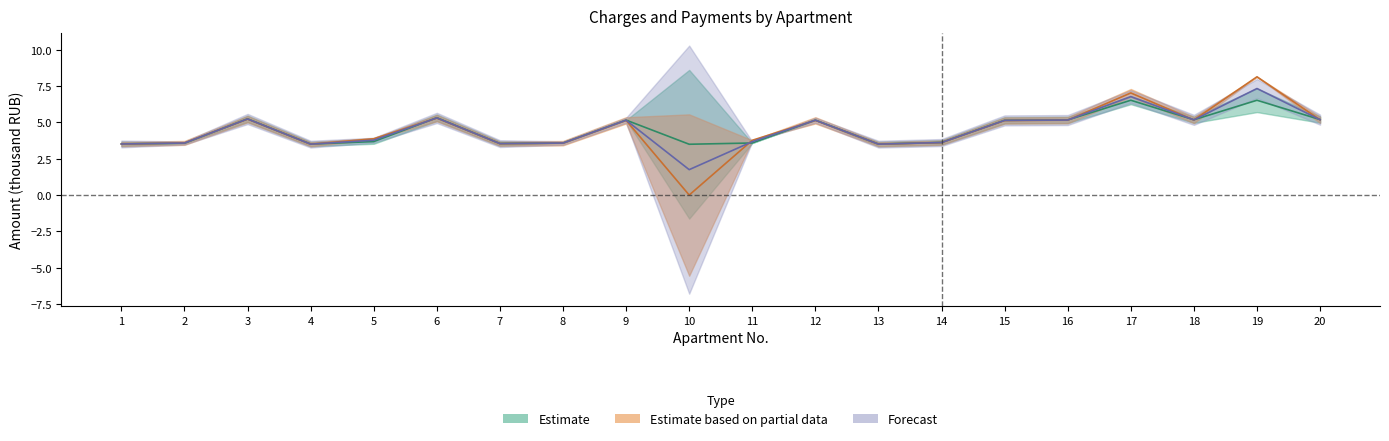

Reading left to right, transcribe all the data shown in this chart.

charged: 3.5	3.6	5.2	3.5	3.7	5.3	3.5	3.6	5.2	3.5	3.6	5.2	3.5	3.6	5.1	5.2	6.5	5.2	6.5	5.2
paid: 3.5	3.6	5.2	3.5	3.9	5.3	3.5	3.6	5.1	0.0	3.8	5.1	3.5	3.6	5.1	5.2	7.0	5.2	8.1	5.2